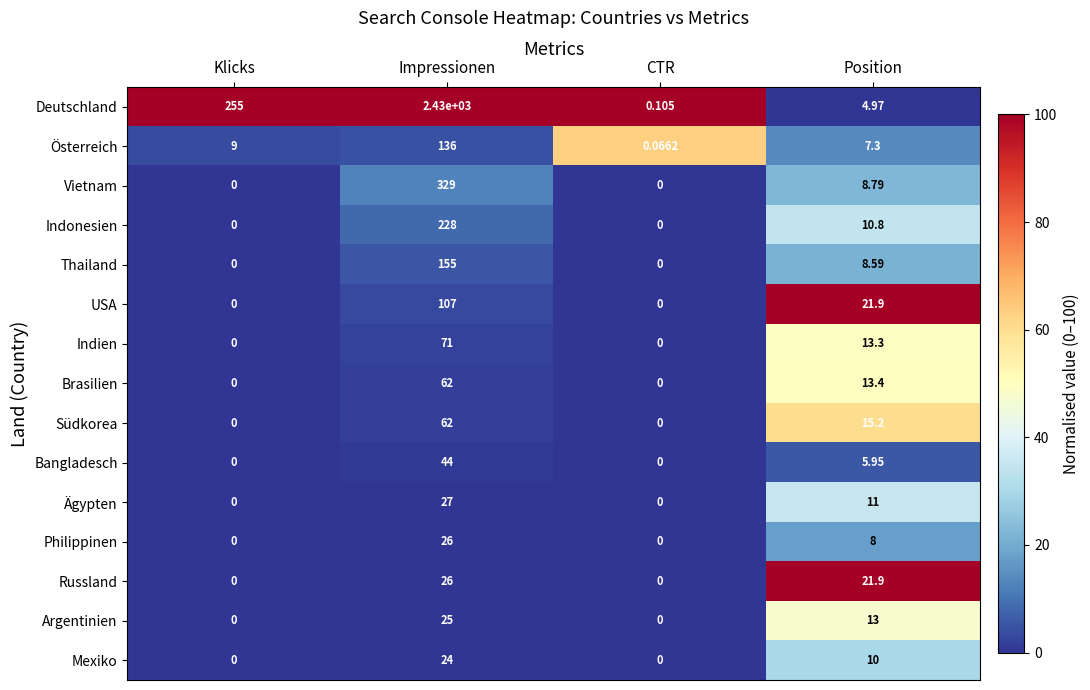

Rank the categories by Deutschland value from highest to lowest.

Impressionen, Klicks, Position, CTR